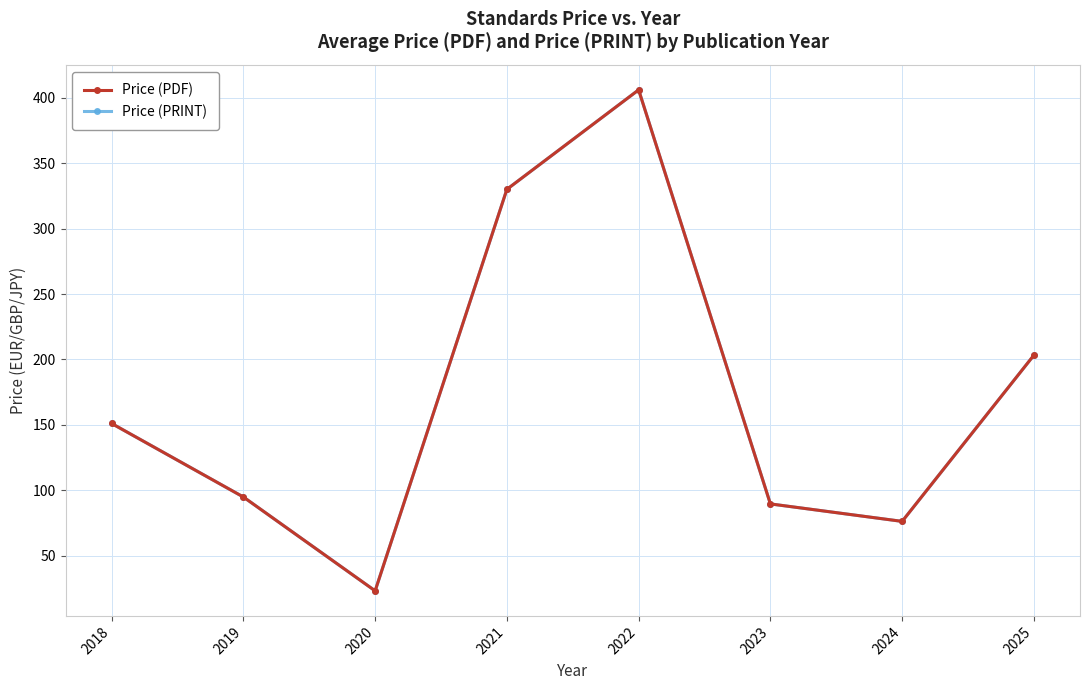

Does the chart have visible grid lines?

Yes